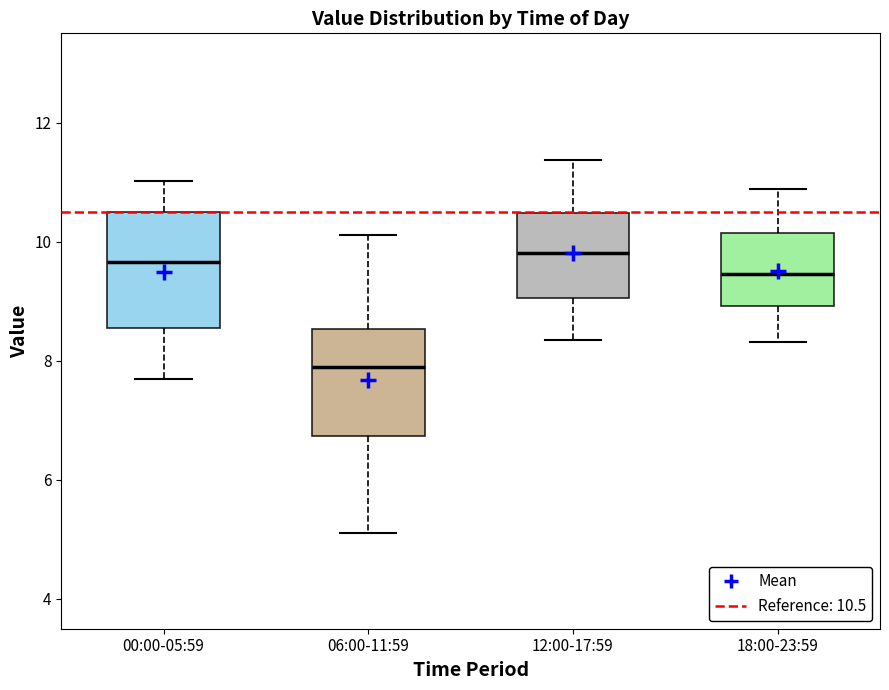

Reading left to right, read every box against the y-axis: the position of its median line, the range the box covers, and the ends of its whiskers. The values are not printed on the chart, so give them approximately, as read against the axis.

00:00-05:59: median 9.6, box 8.6 to 10.6, whiskers 7.8 to 11.0
06:00-11:59: median 7.8, box 6.8 to 8.6, whiskers 5.2 to 10.2
12:00-17:59: median 9.8, box 9.0 to 10.4, whiskers 8.4 to 11.4
18:00-23:59: median 9.4, box 9.0 to 10.2, whiskers 8.4 to 10.8